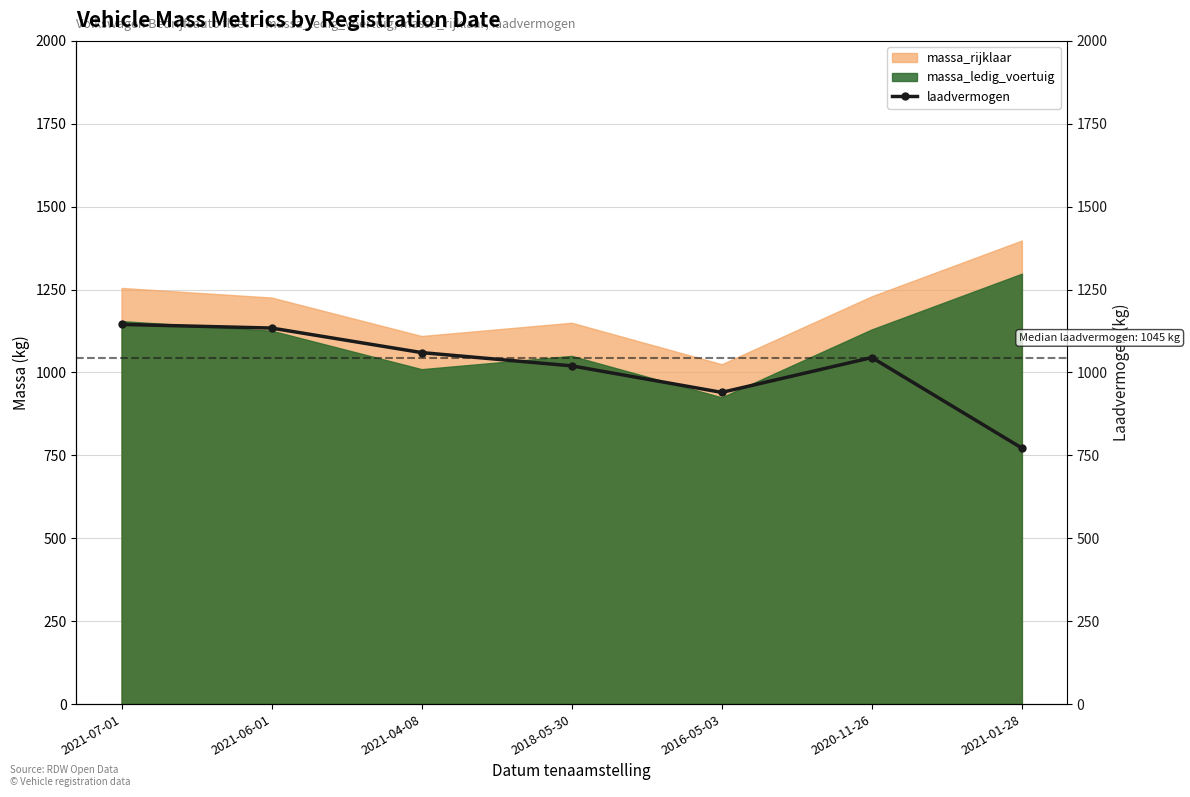

Is it true that the value at 2020-11-26 is 1045?

True